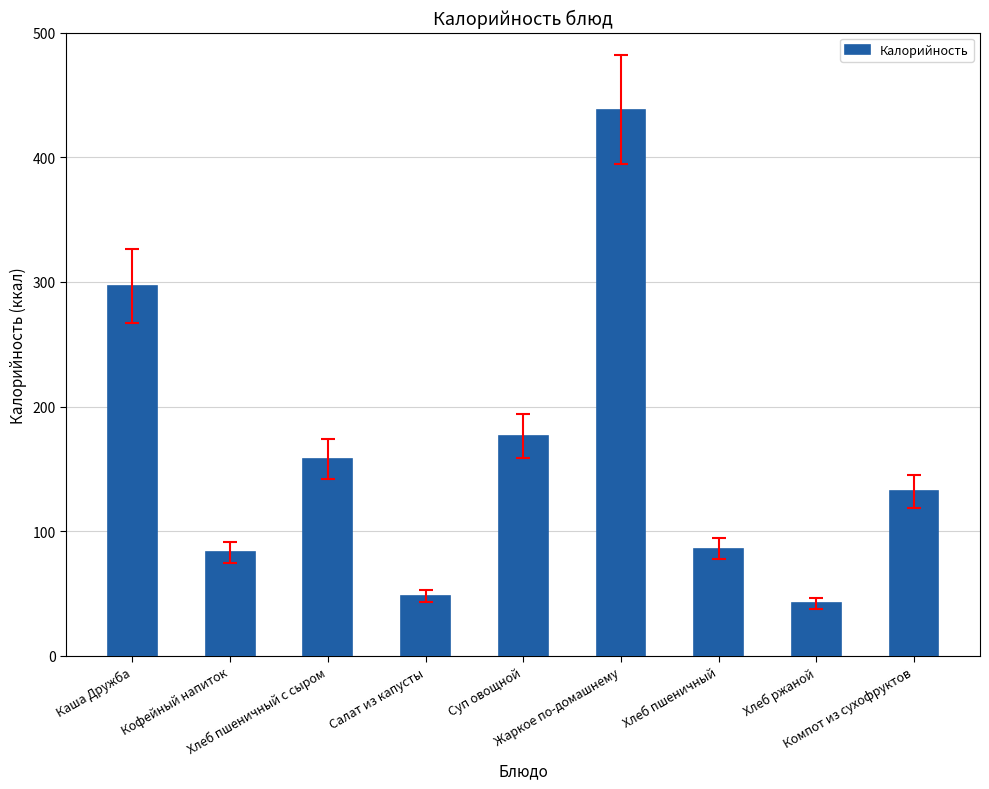

Reading left to right, transcribe all the data shown in this chart.

Каша Дружба=297	Кофейный напиток=83	Хлеб пшеничный с сыром=158	Салат из капусты=48	Суп овощной=176	Жаркое по-домашнему=438	Хлеб пшеничный=86	Хлеб ржаной=42	Компот из сухофруктов=132